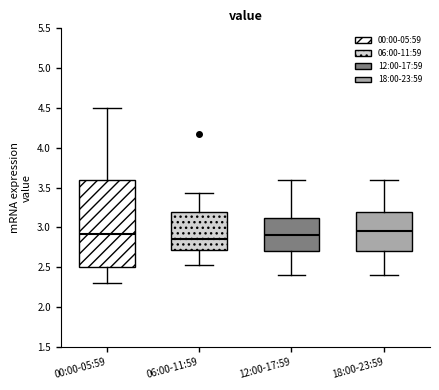

Reading left to right, read every box against the y-axis: the position of its median line, the range the box covers, and the ends of its whiskers. The values are not printed on the chart, so give them approximately, as read against the axis.

00:00-05:59: median 2.90, box 2.50 to 3.60, whiskers 2.30 to 4.50
06:00-11:59: median 2.85, box 2.70 to 3.20, whiskers 2.55 to 3.45
12:00-17:59: median 2.90, box 2.70 to 3.15, whiskers 2.40 to 3.60
18:00-23:59: median 2.95, box 2.70 to 3.20, whiskers 2.40 to 3.60